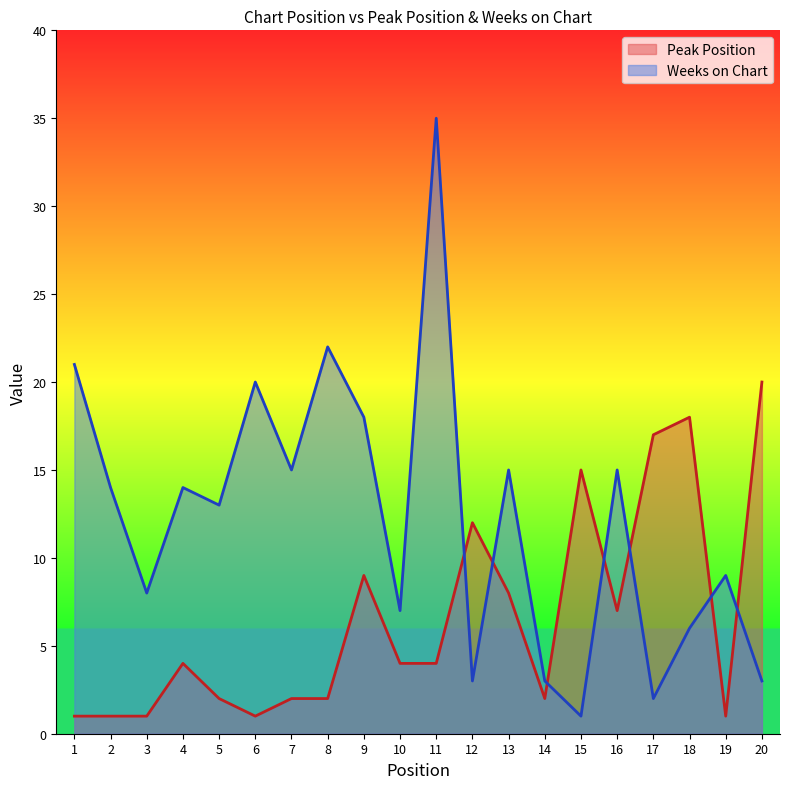

In Weeks on Chart, how many points are higher than both neighbors (excluding endpoints)?

7